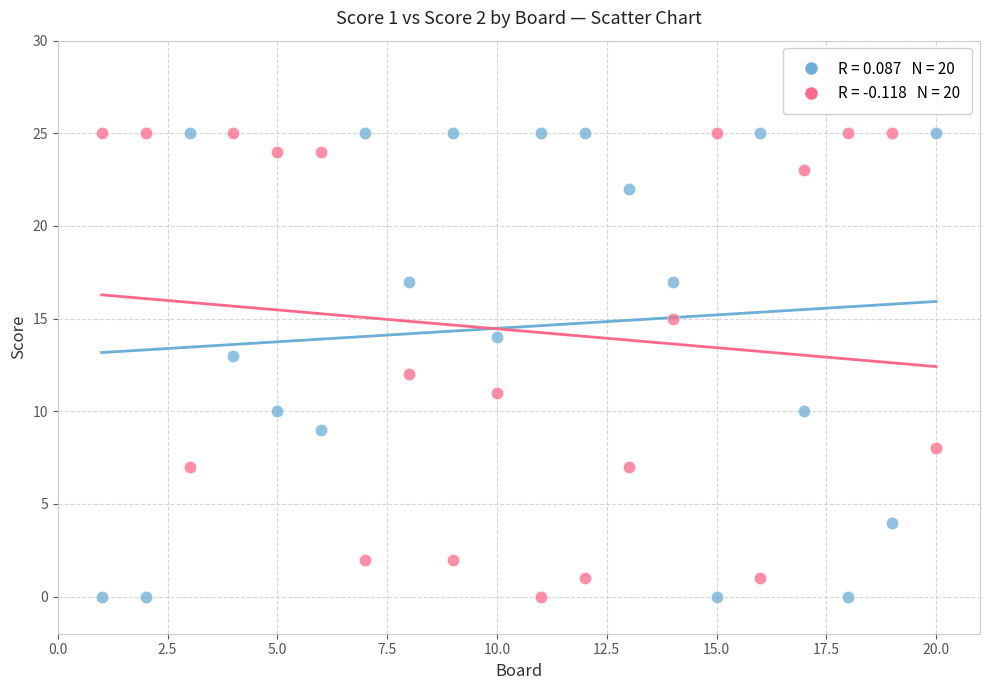

Across all data points, what is the range of Y values (max minus min)?

25